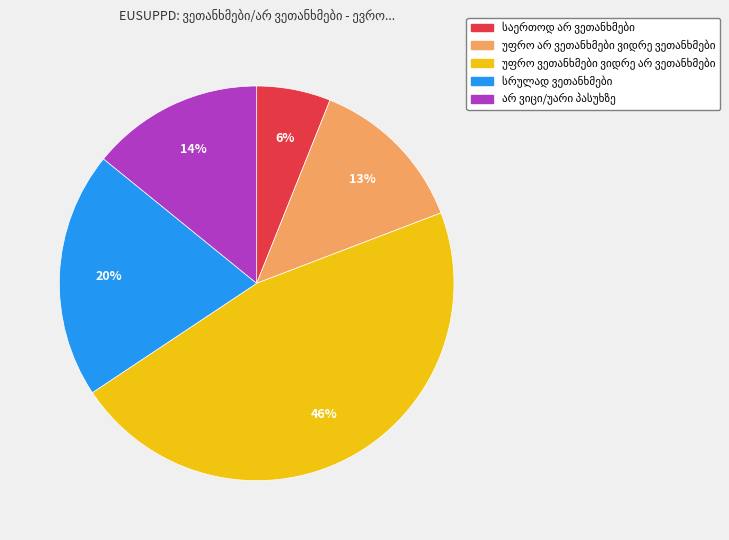

To the nearest percent, what is the difference between the largest and smallest slice percentages?

40%